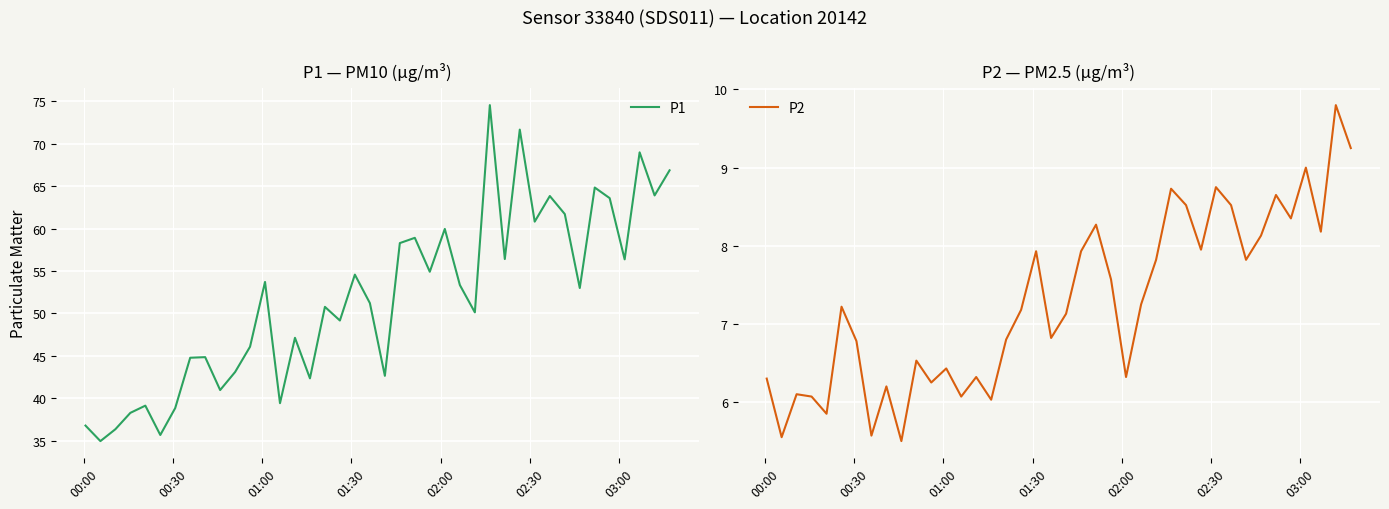

What are all the series names shown in the legend?

P1, P2